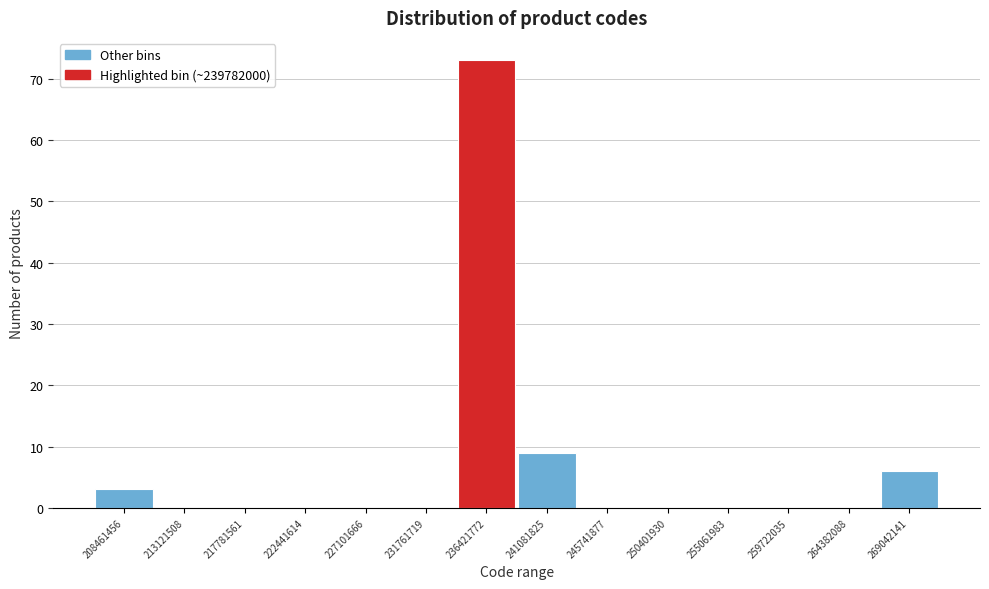

Reading left to right, what are all the values shown in this chart?

208461456=3	213121508=0	217781561=0	222441614=0	227101666=0	231761719=0	236421772=73	241081825=9	245741877=0	250401930=0	255061983=0	259722035=0	264382088=0	269042141=6